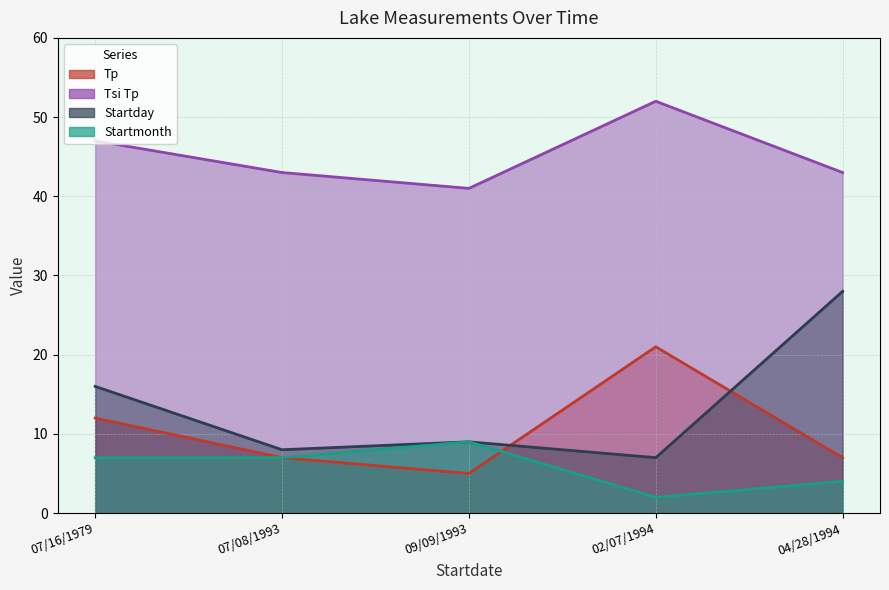

True or false: Tsi Tp and Startday intersect in this chart.

False